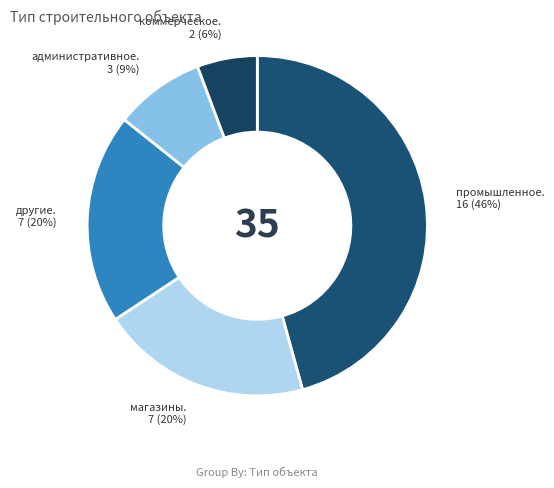

Rank the categories by value from lowest to highest.

коммерческое, административное, магазины, другие, промышленное